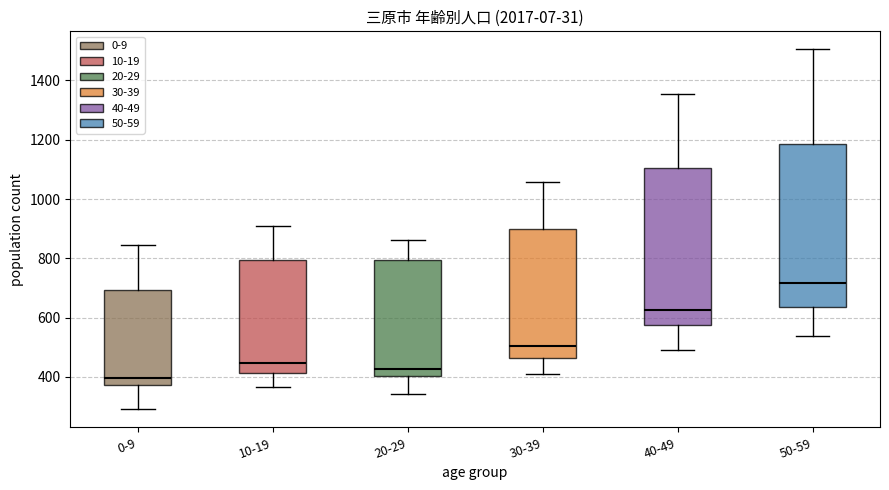

Which box has the highest median line?

50-59